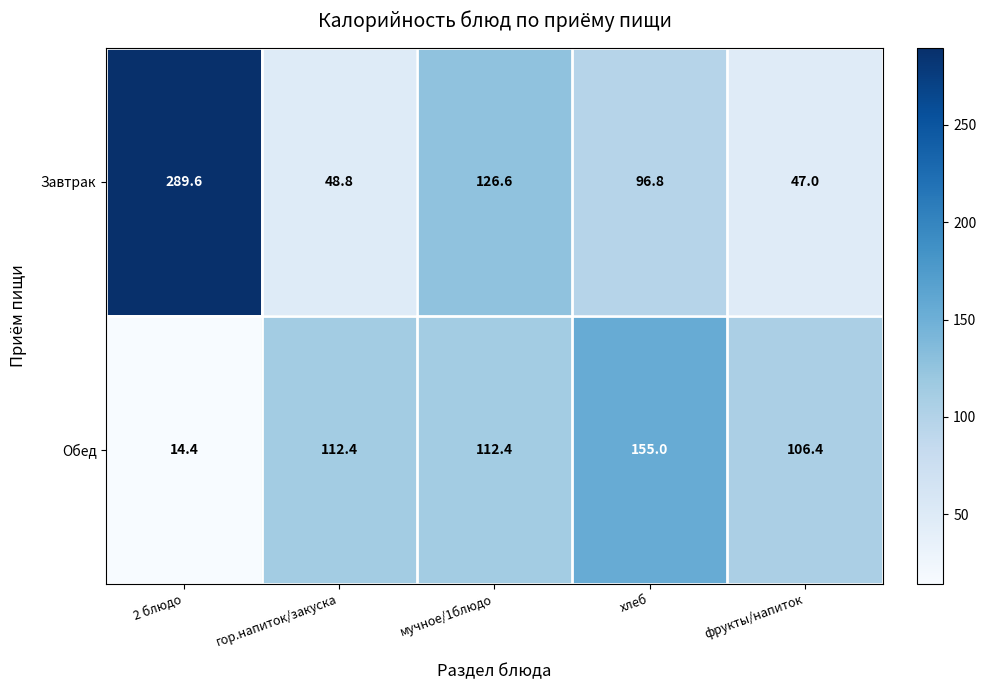

At which category is the sum across all series the highest?

2 блюдо